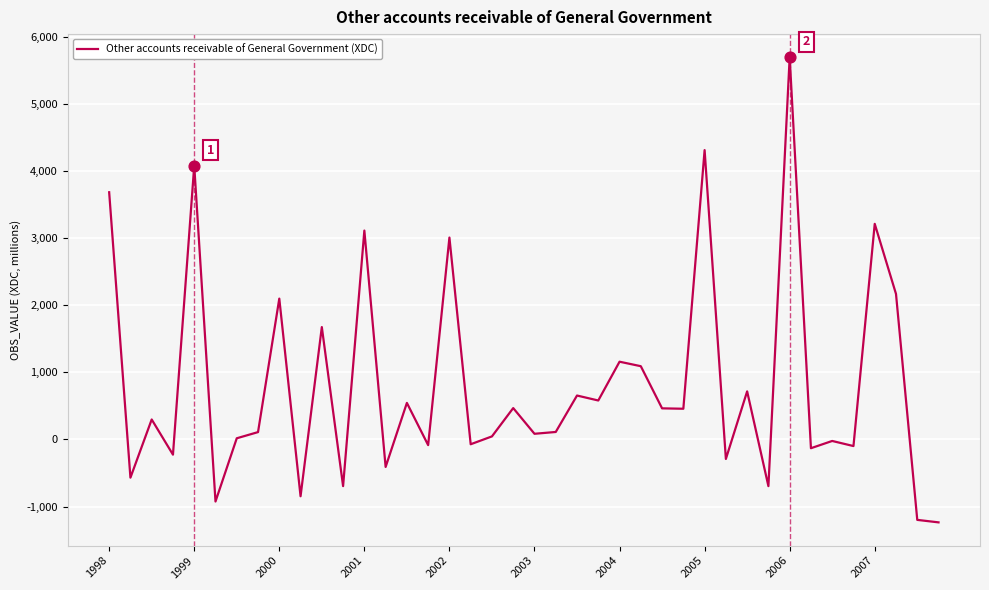

What is the smallest value displayed?

-1236